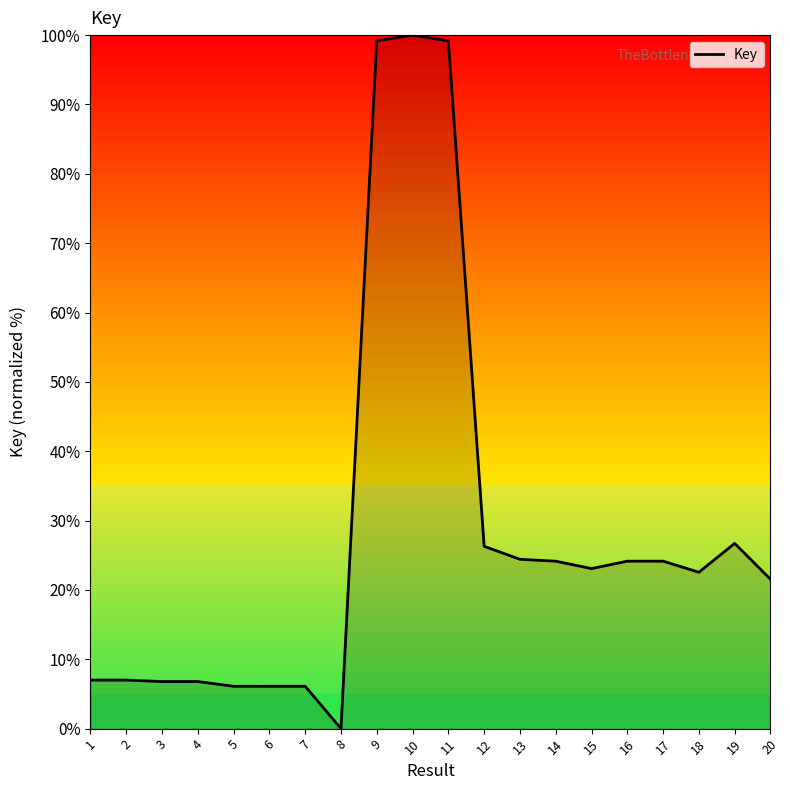

How many lines are shown in the chart?

1